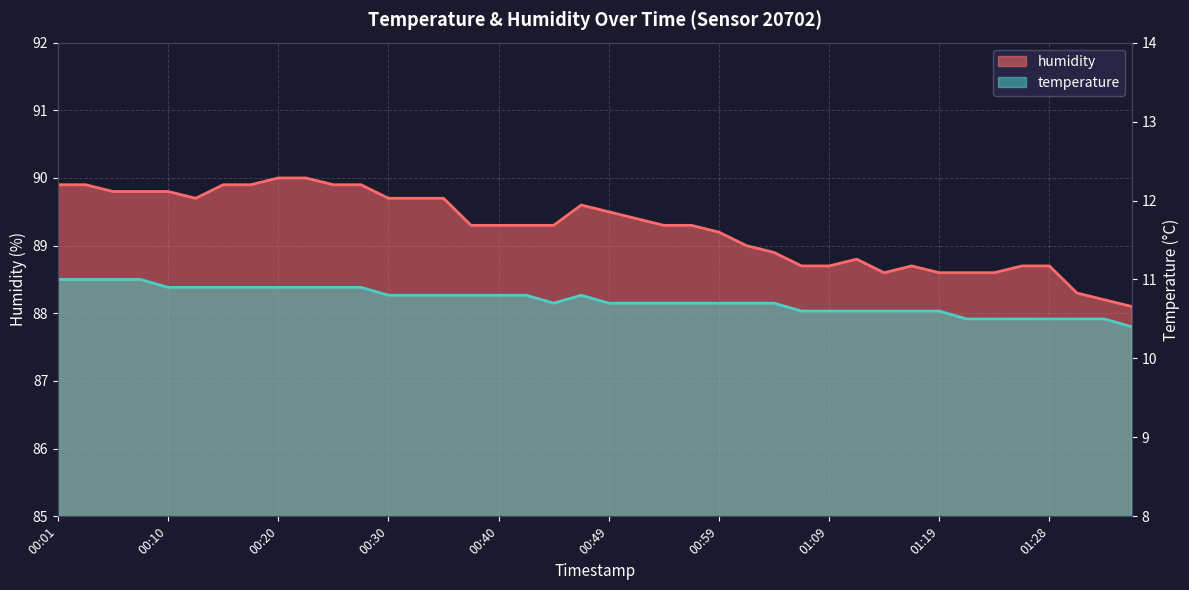

What is the average value of the humidity series?

89.3